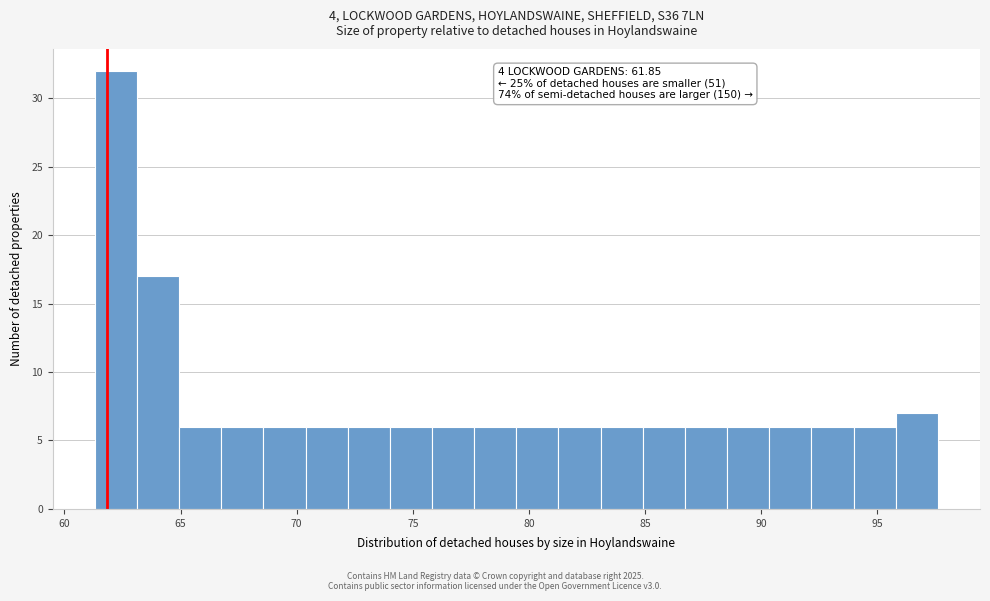

Around what value on the x-axis is the tallest bar? Give the approximate position of its centre, as read against the axis.

62.0